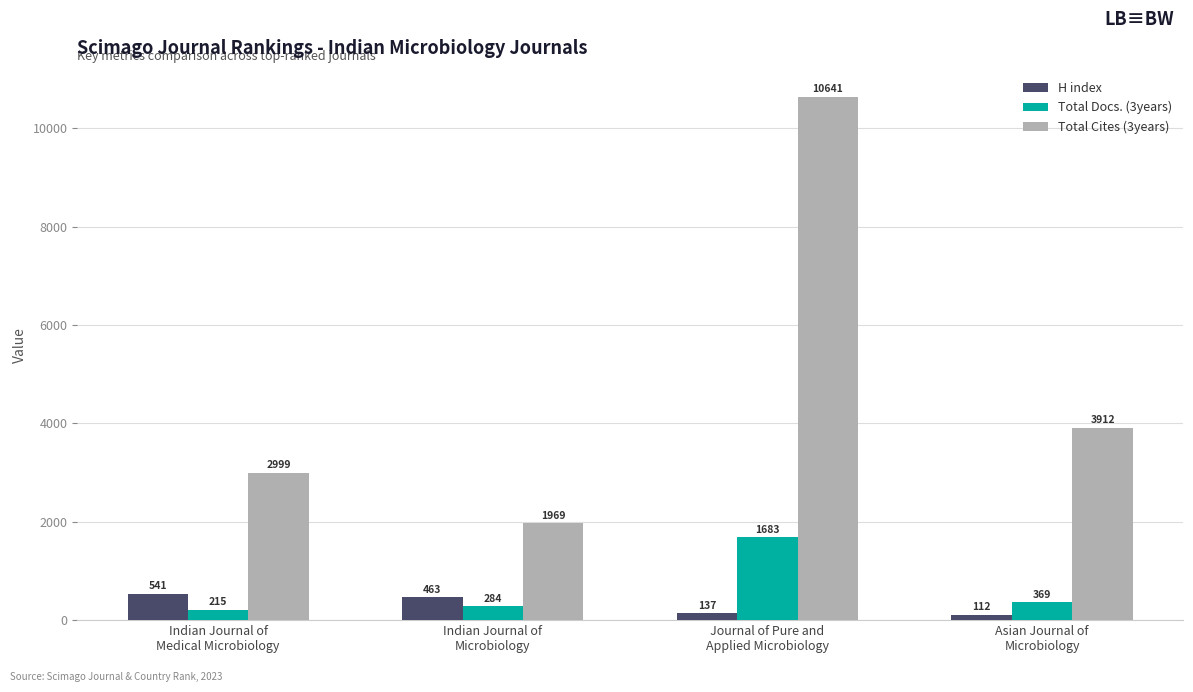

What is the value of the Total Docs. (3years) bar at the 2nd from the left?

284